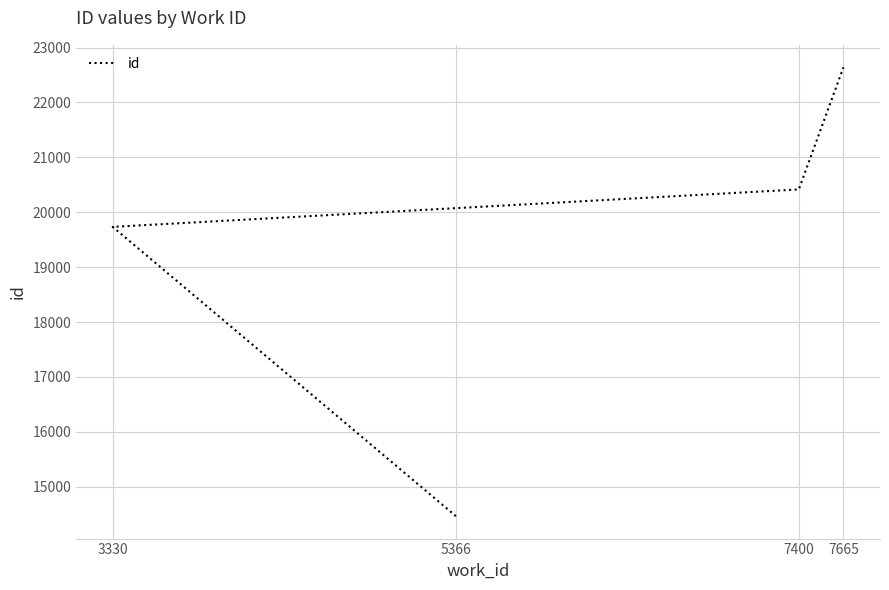

How many lines are shown in the chart?

1